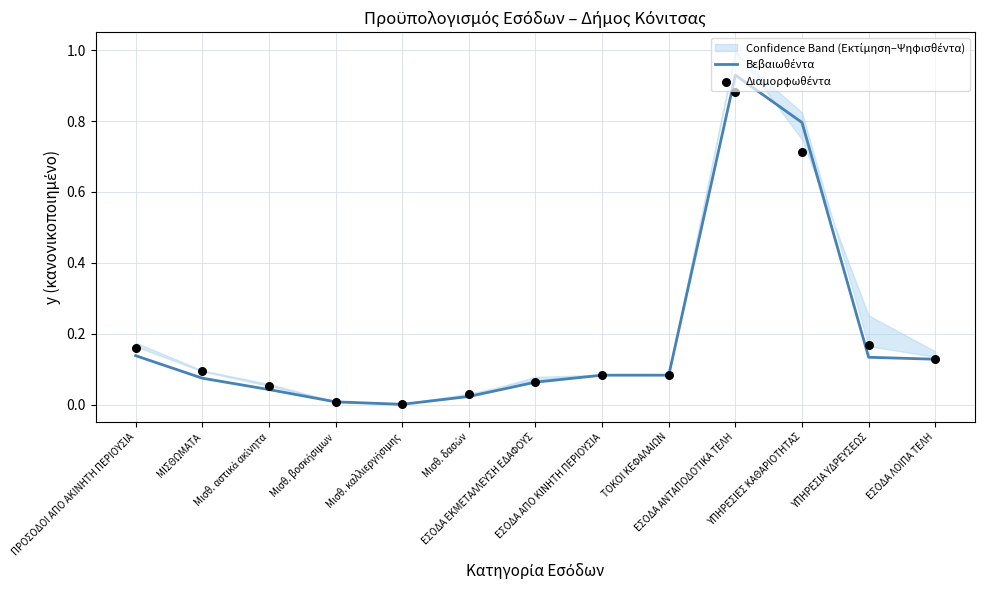

At which category is the sum across all series the highest?

ΕΣΟΔΑ ΑΝΤΑΠΟΔΟΤΙΚΑ ΤΕΛΗ